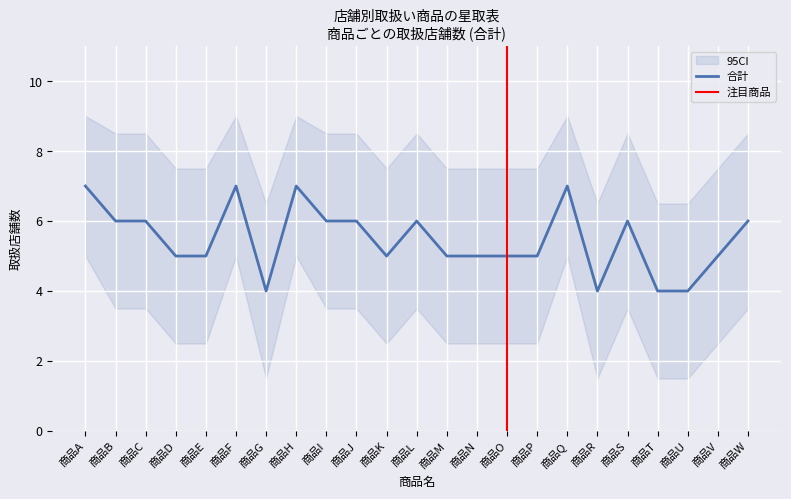

Read the 合計 value at 商品N.

5